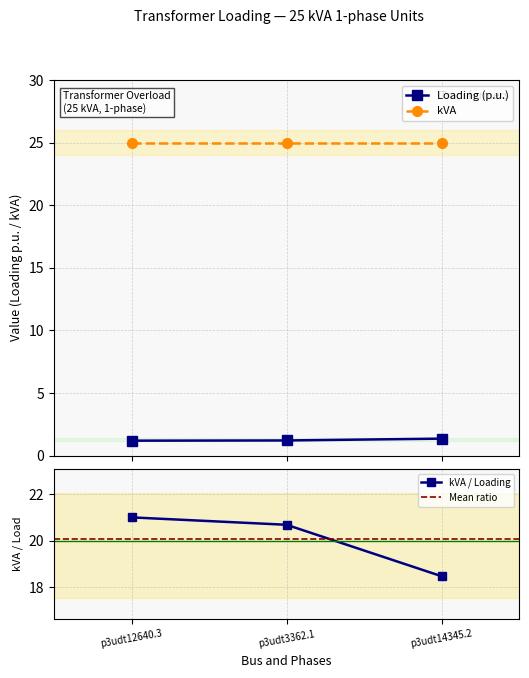

Is it true that the value at p3udt14345.2 is 1.4?

True